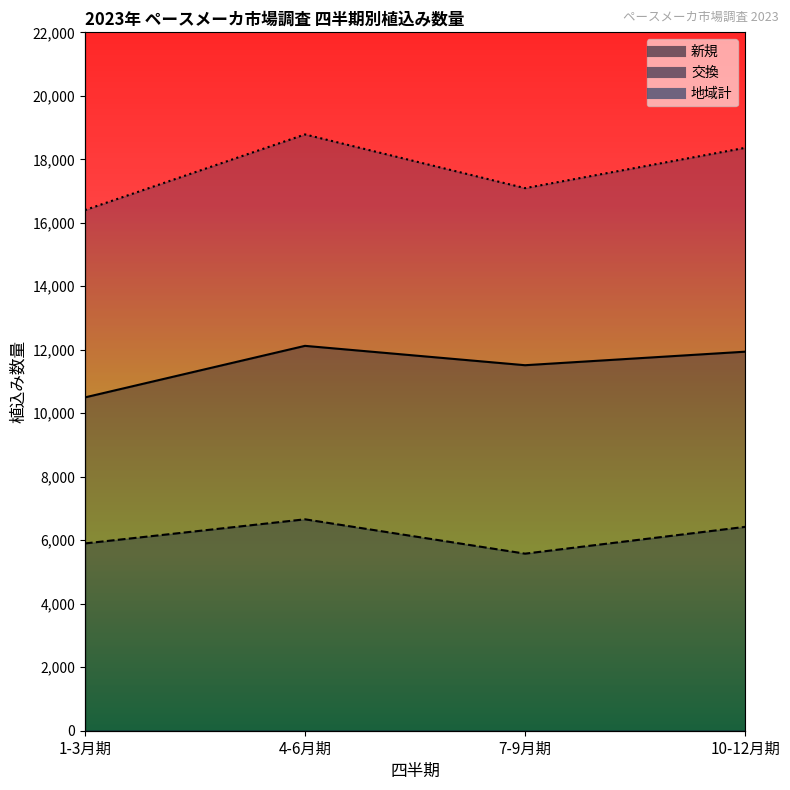

Between 10-12月期 and 1-3月期, which is larger?

10-12月期